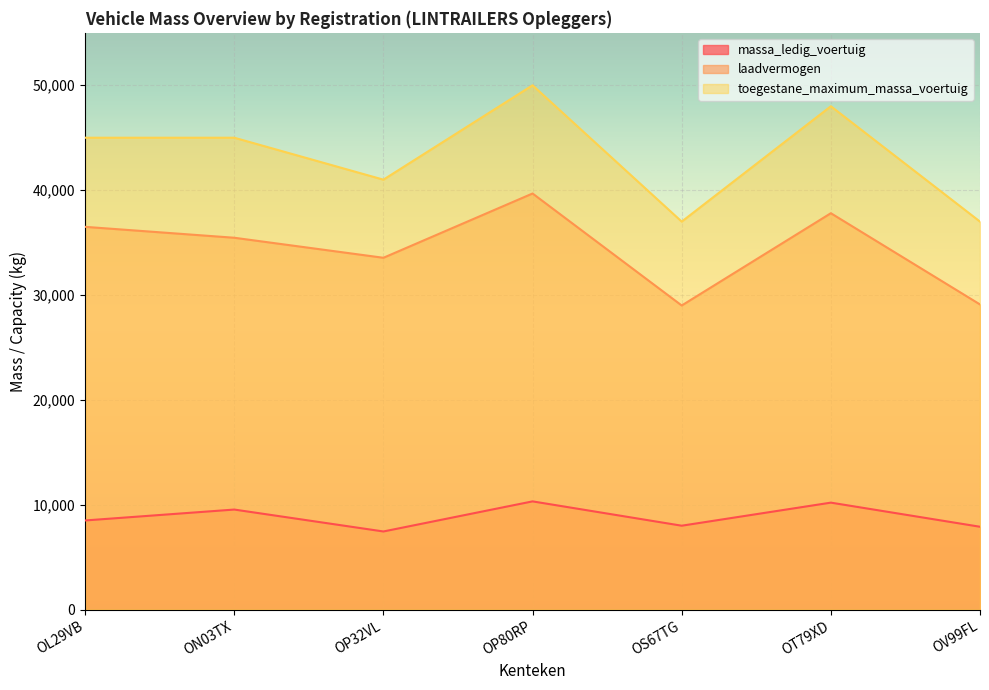

True or false: laadvermogen and massa_ledig_voertuig cross at least once.

False